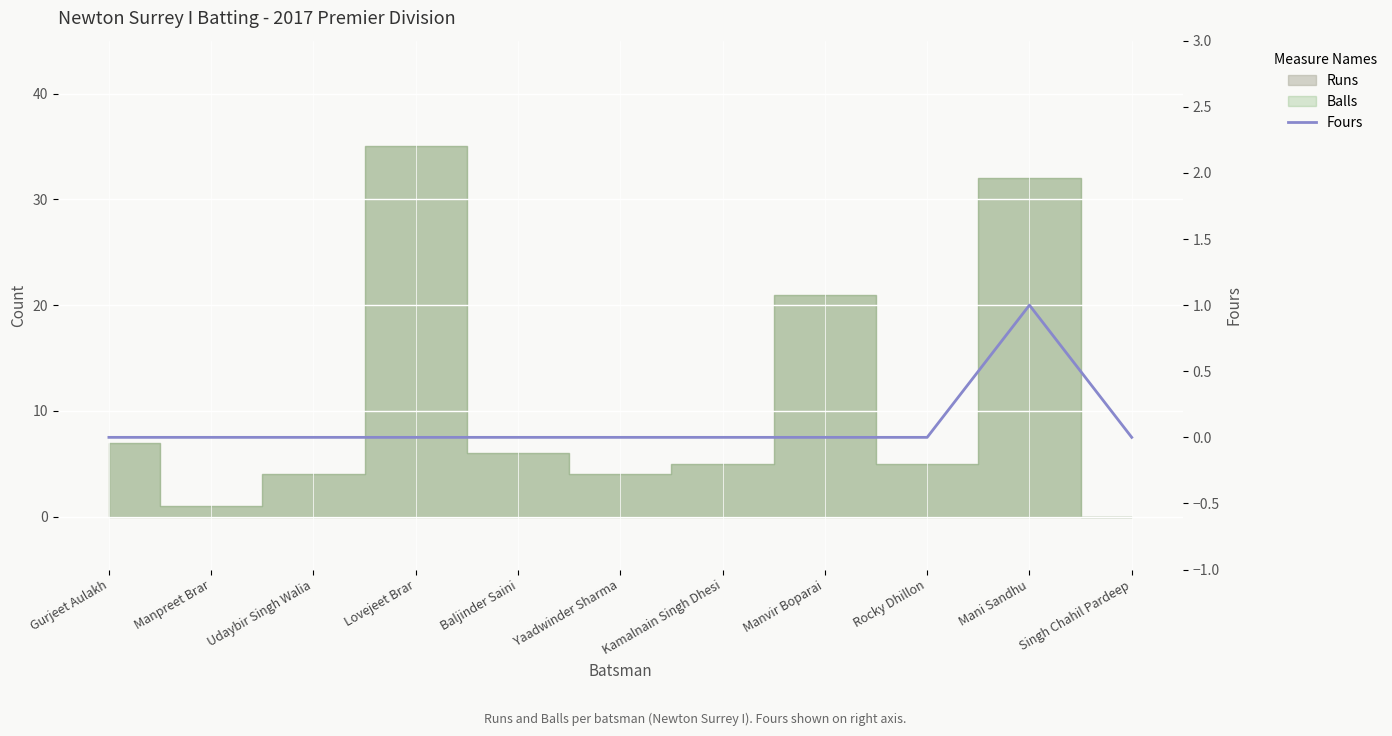

True or false: there are more than 2 points higher than both neighbors.

False